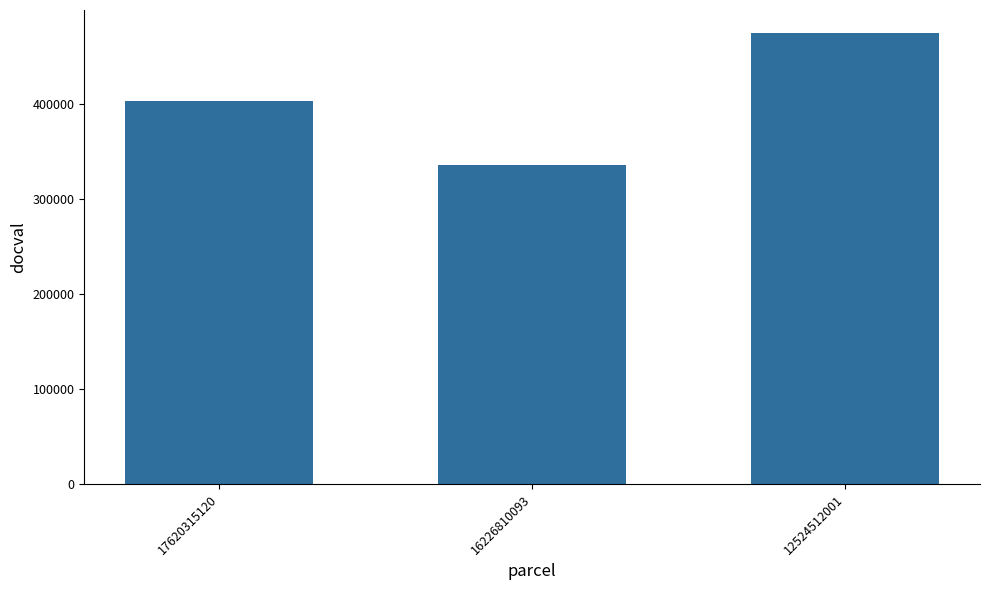

True or false: the data shows 807818 at 12524512001.

False